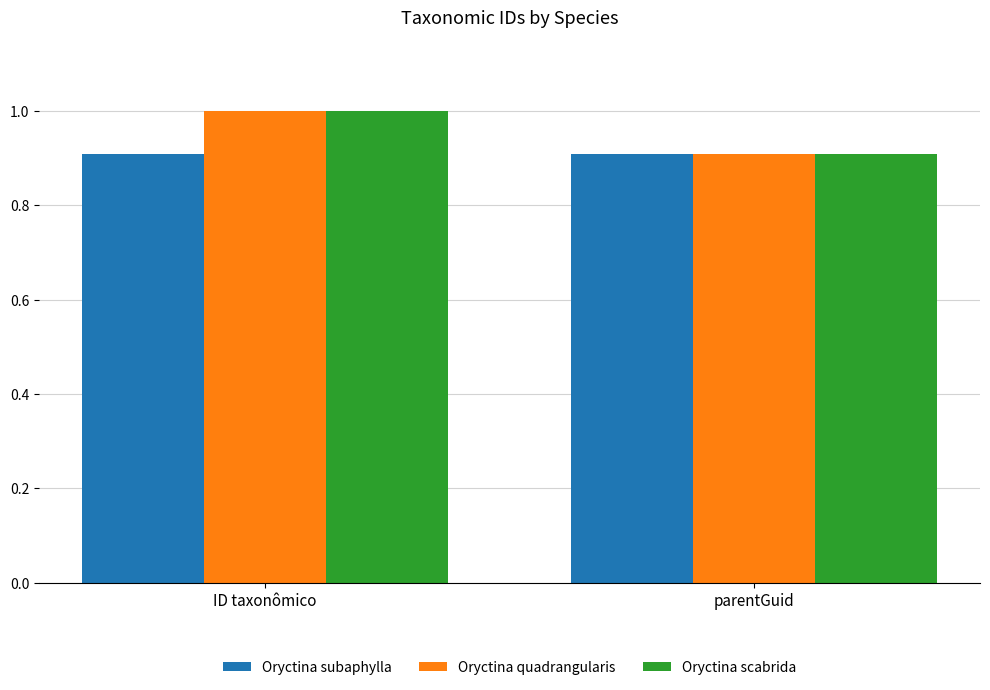

What is the value of the Oryctina scabrida bar at the 1st from the left?

1.0